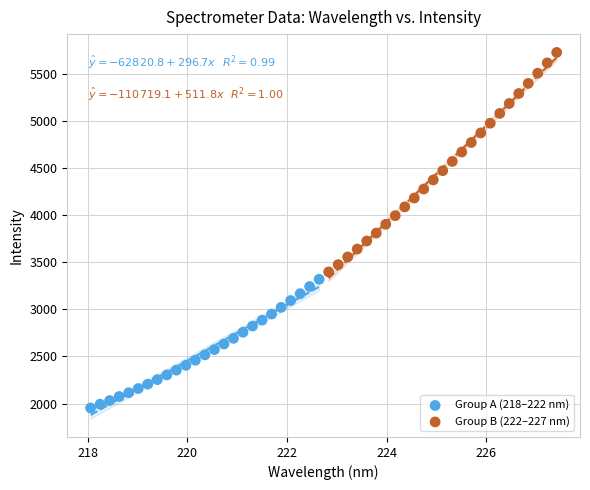

Which series has the largest Y range (max minus min)?

Group B (222–227 nm)